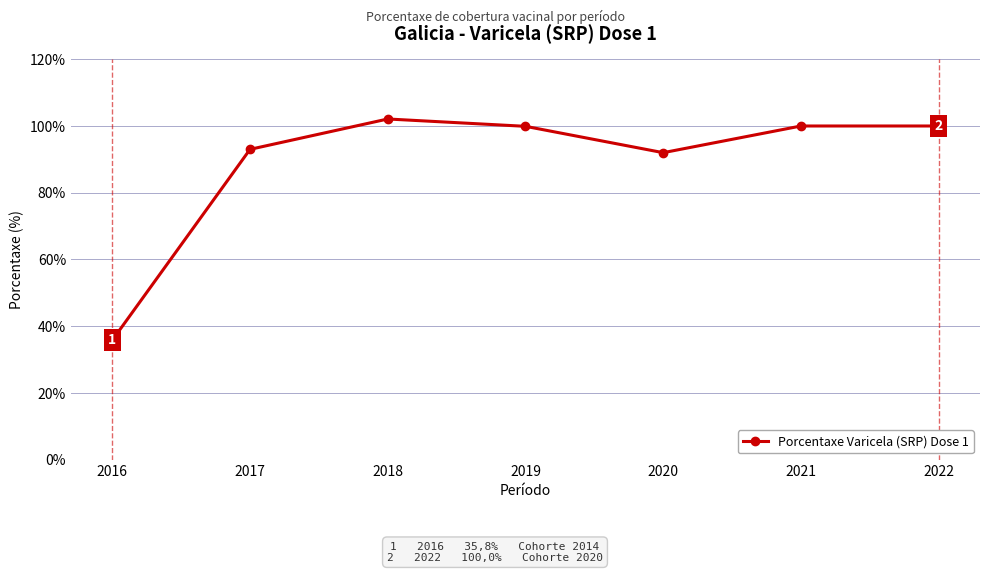

What is the maximum value shown in the chart?

102.1